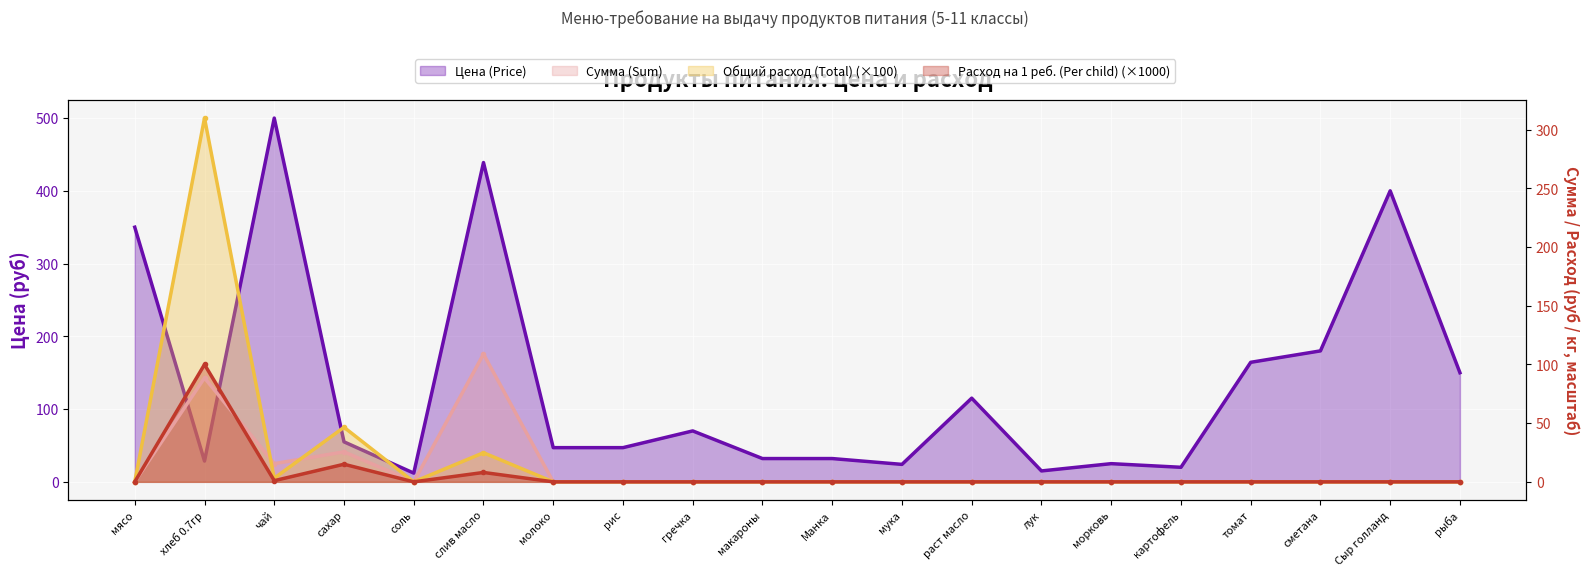

True or false: Расход на 1 реб. (Per child) and Цена (Price) cross at least once.

True